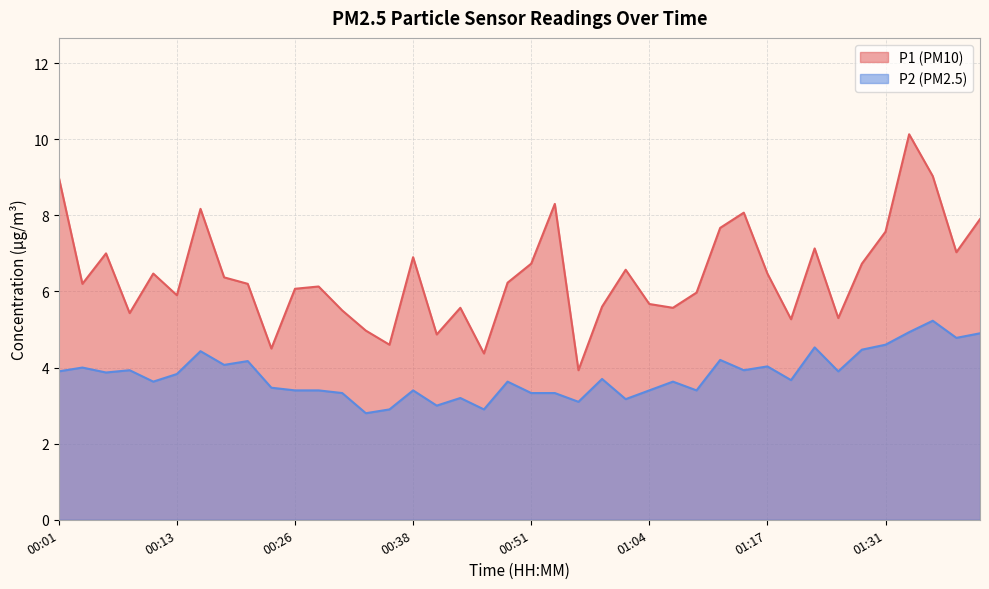

What are all the series names shown in the legend?

P1 (PM10), P2 (PM2.5)